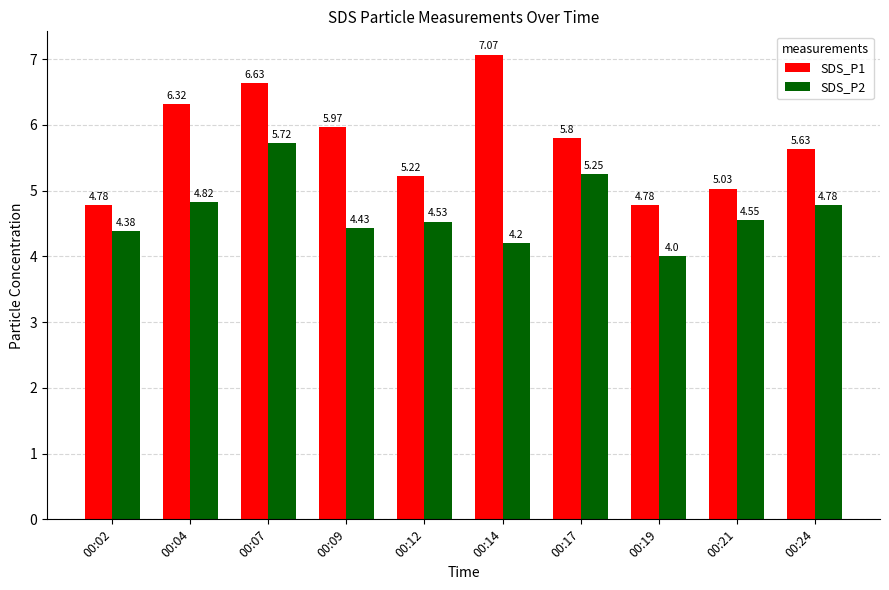

How many categories are shown in the chart?

10